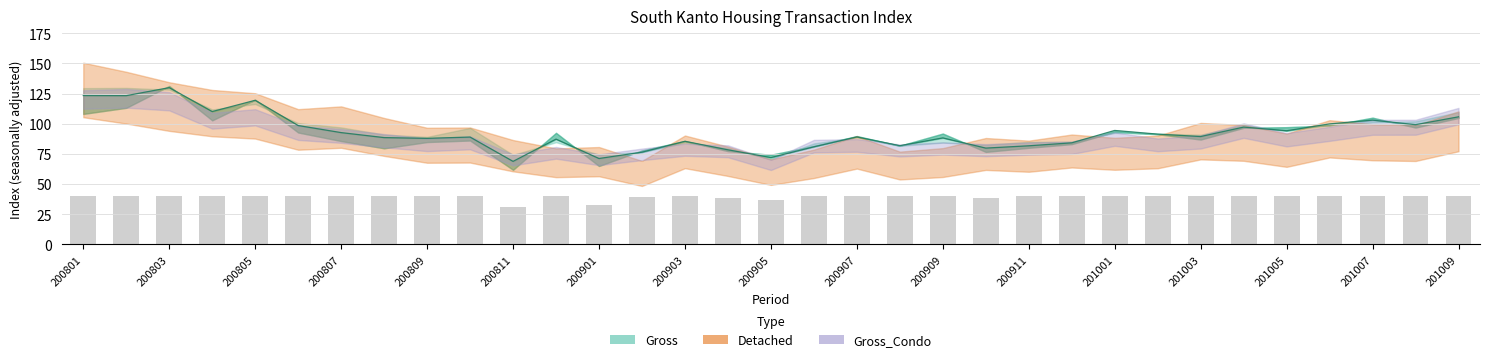

What is the change in value from 200807 to 200909?

-4.4